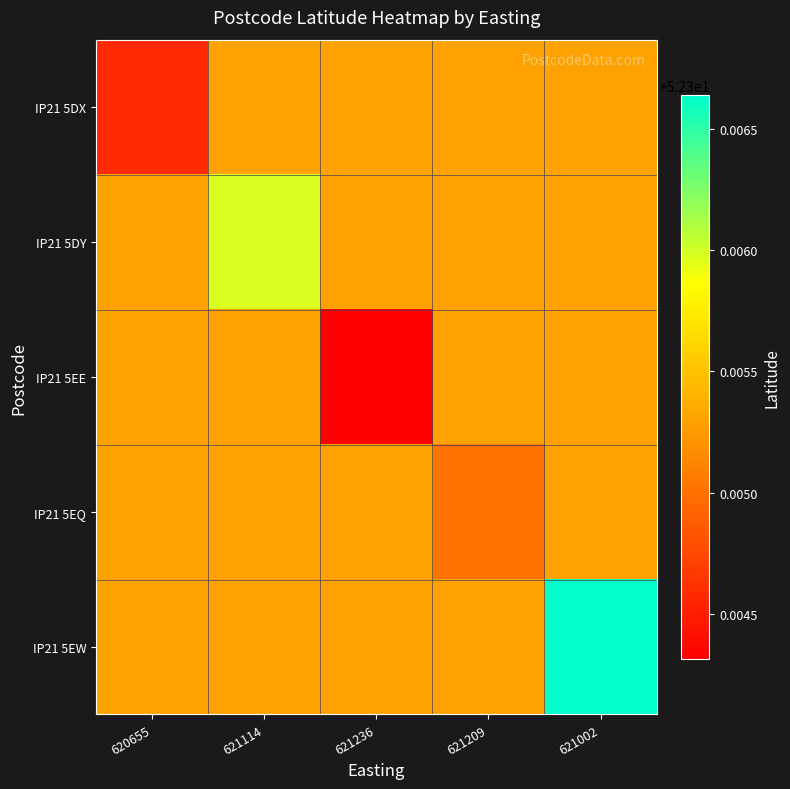

At which category does the chart reach its peak across all series?

621002